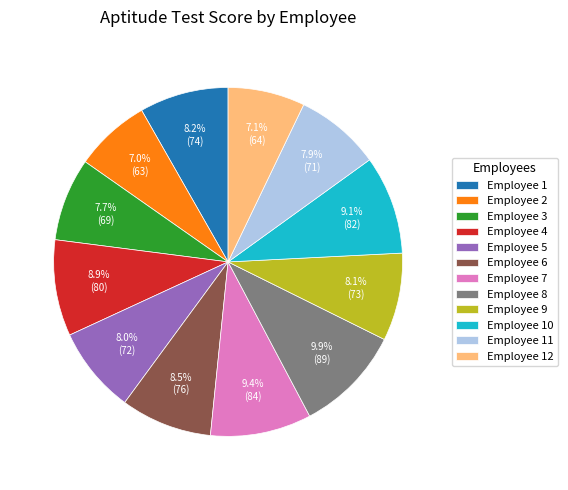

Is there a majority slice in this chart?

No